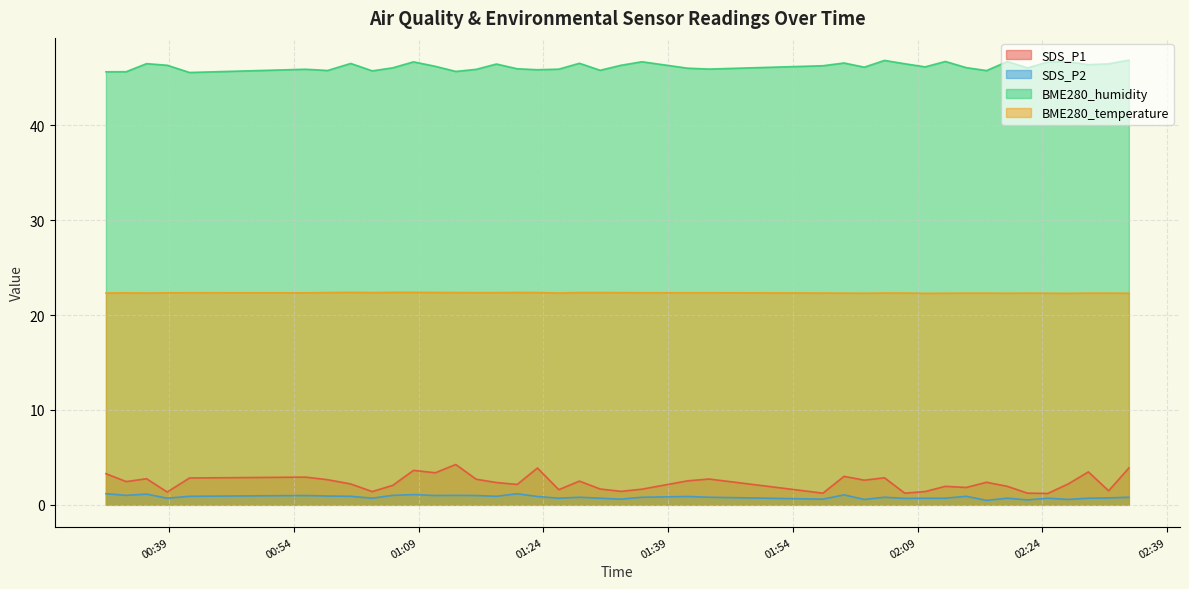

What are all the series names shown in the legend?

SDS_P1, SDS_P2, BME280_humidity, BME280_temperature